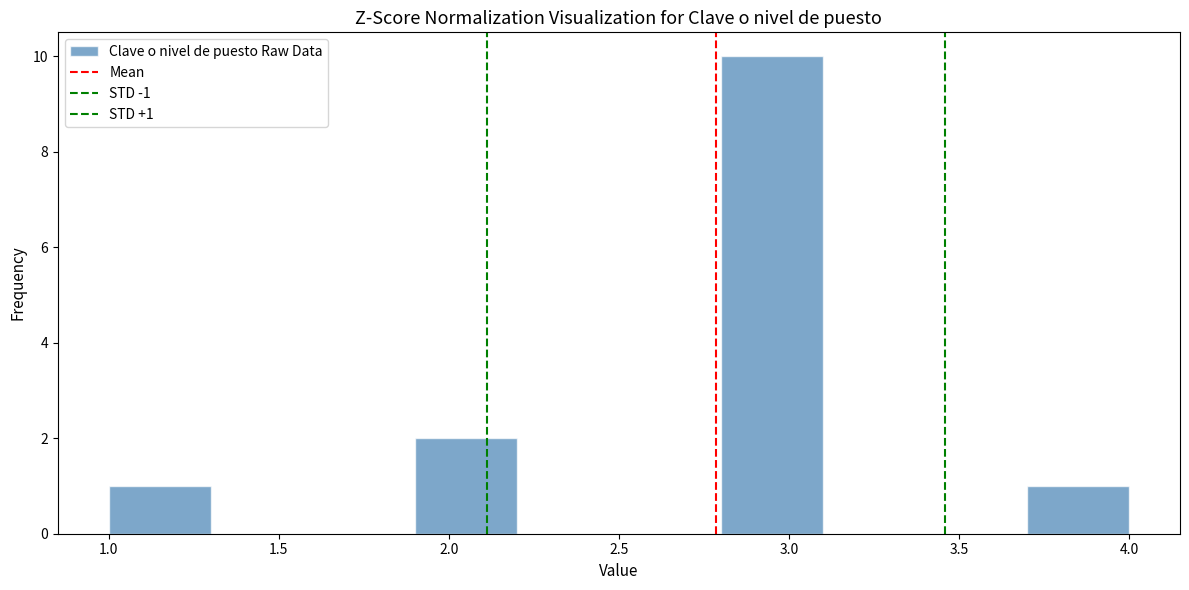

Which range on the x-axis has the tallest bar?

2.8 to 3.1